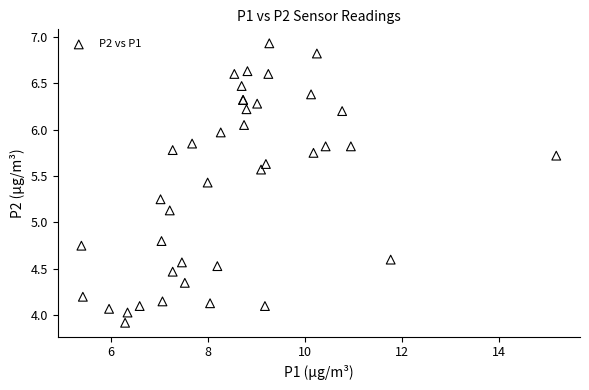

What Y value in the scatter plot is closest to 5?

5.1